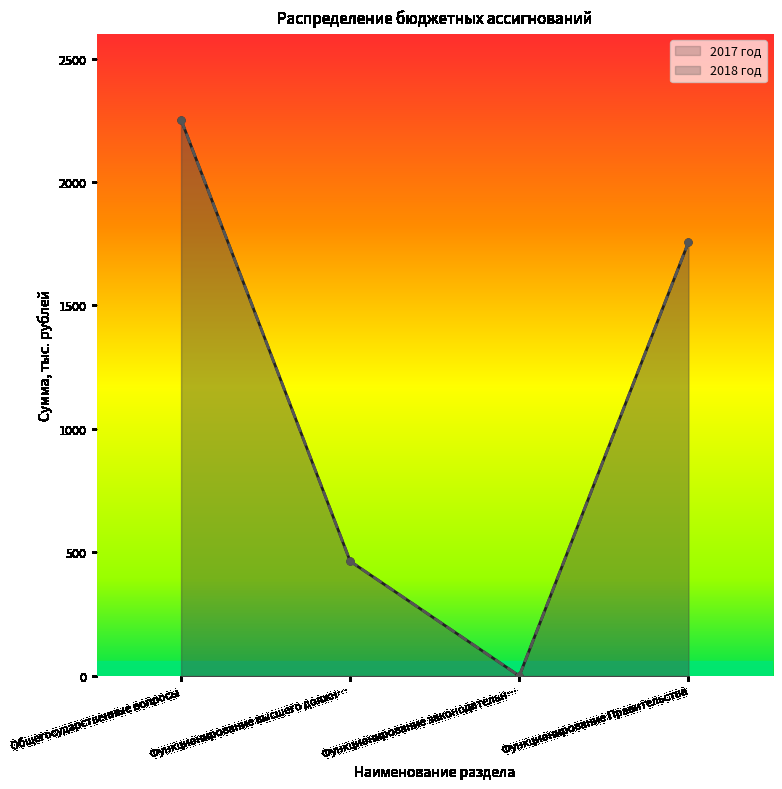

The value of 2017 год at Функционирование законодательн… is 1308.8. True or false?

False